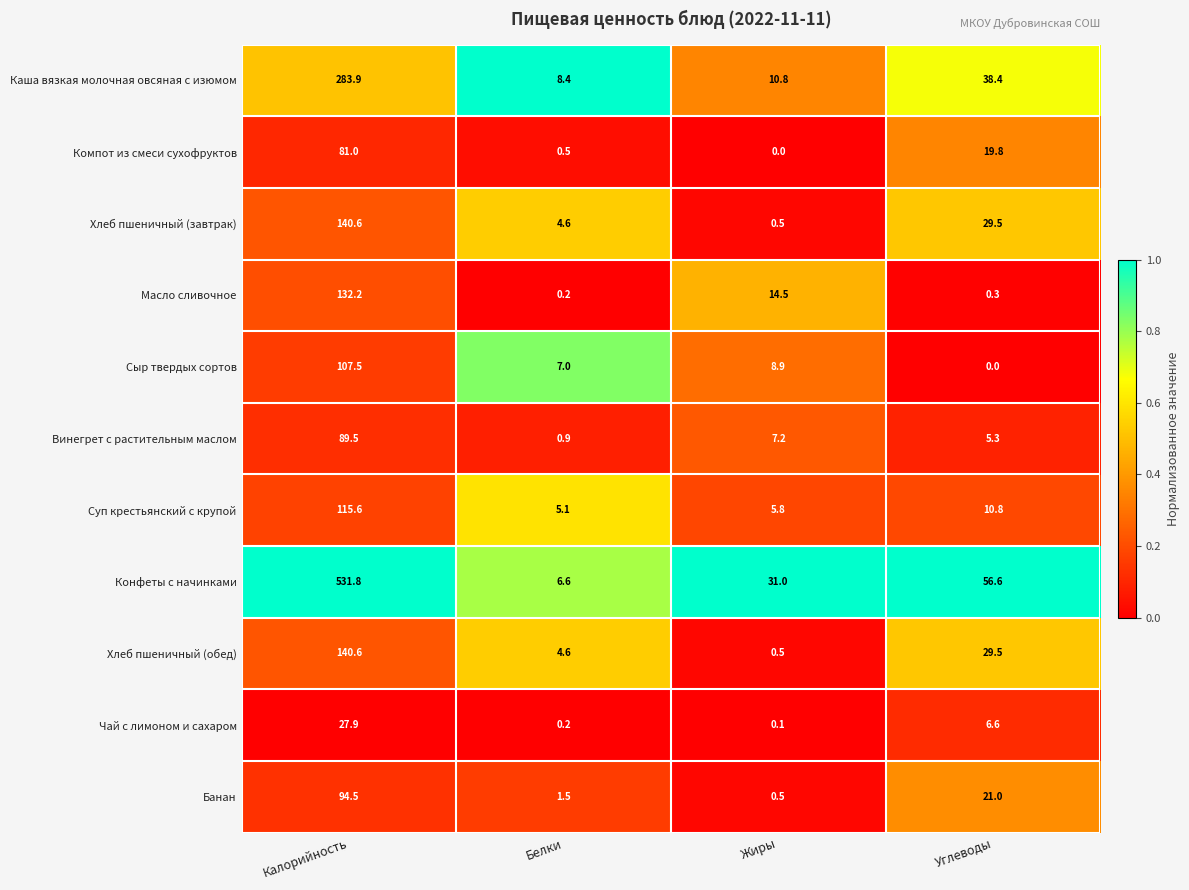

What is the difference between the second highest and minimum values in the Хлеб пшеничный (обед) series?

29.0